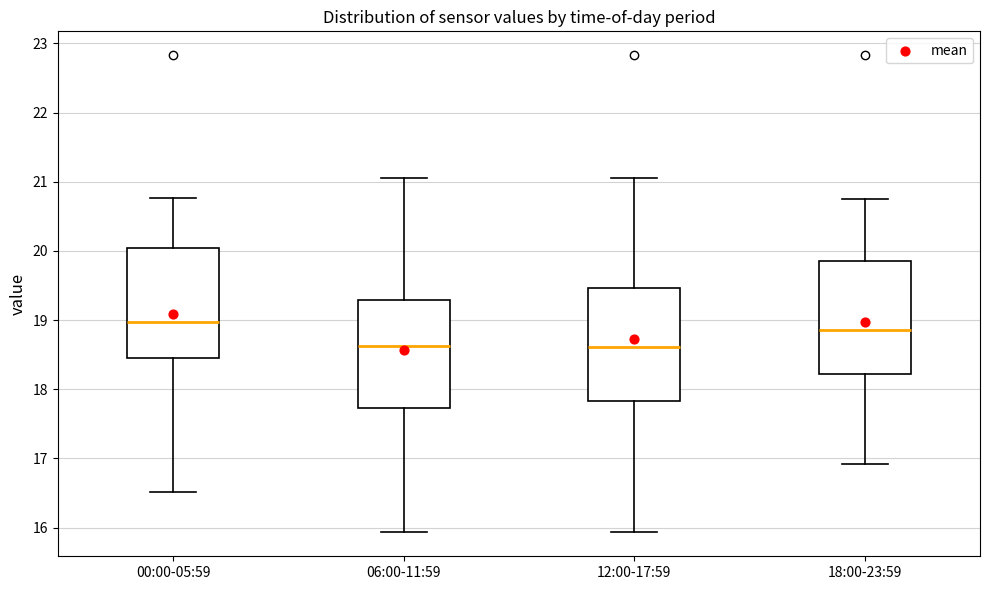

Reading left to right, read every box against the y-axis: the position of its median line, the range the box covers, and the ends of its whiskers. The values are not printed on the chart, so give them approximately, as read against the axis.

00:00-05:59: median 19.0, box 18.5 to 20.0, whiskers 16.5 to 20.8
06:00-11:59: median 18.6, box 17.7 to 19.3, whiskers 15.9 to 21.1
12:00-17:59: median 18.6, box 17.8 to 19.5, whiskers 15.9 to 21.1
18:00-23:59: median 18.9, box 18.2 to 19.9, whiskers 16.9 to 20.8